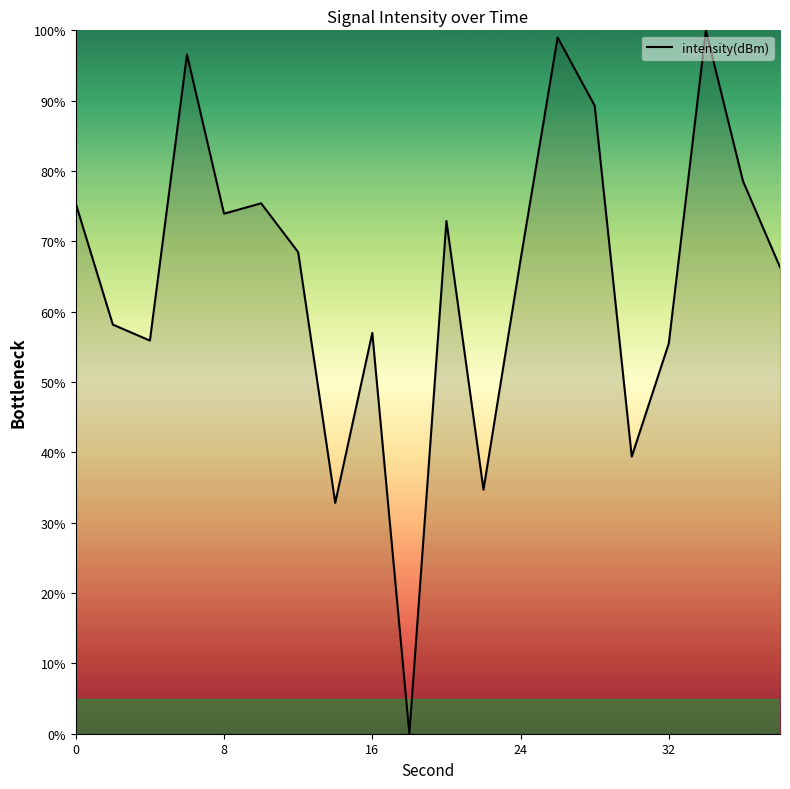

What is the difference between the maximum and minimum values?

100.0